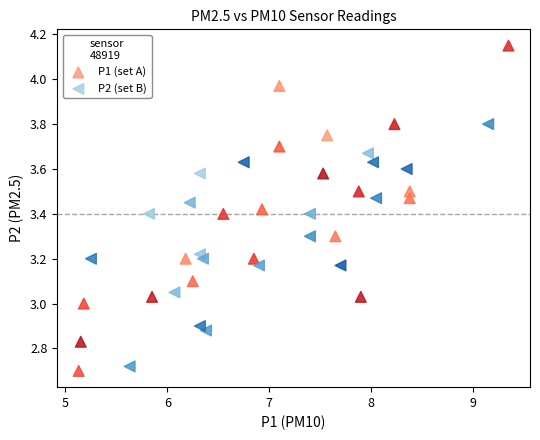

Which series has the widest spread of Y values?

P1 (set A)